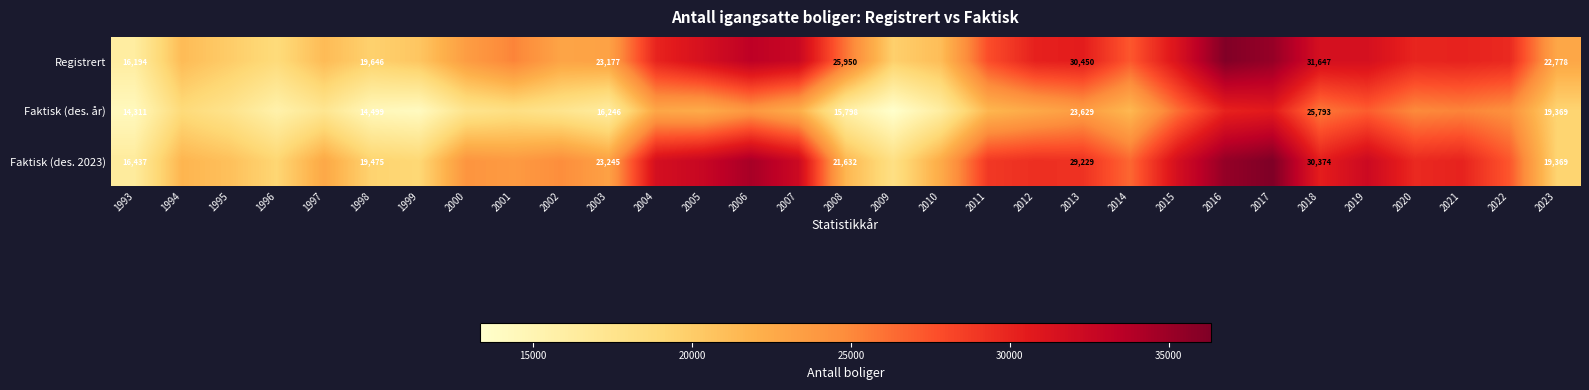

Which has a higher value, 2006 or 1996?

2006